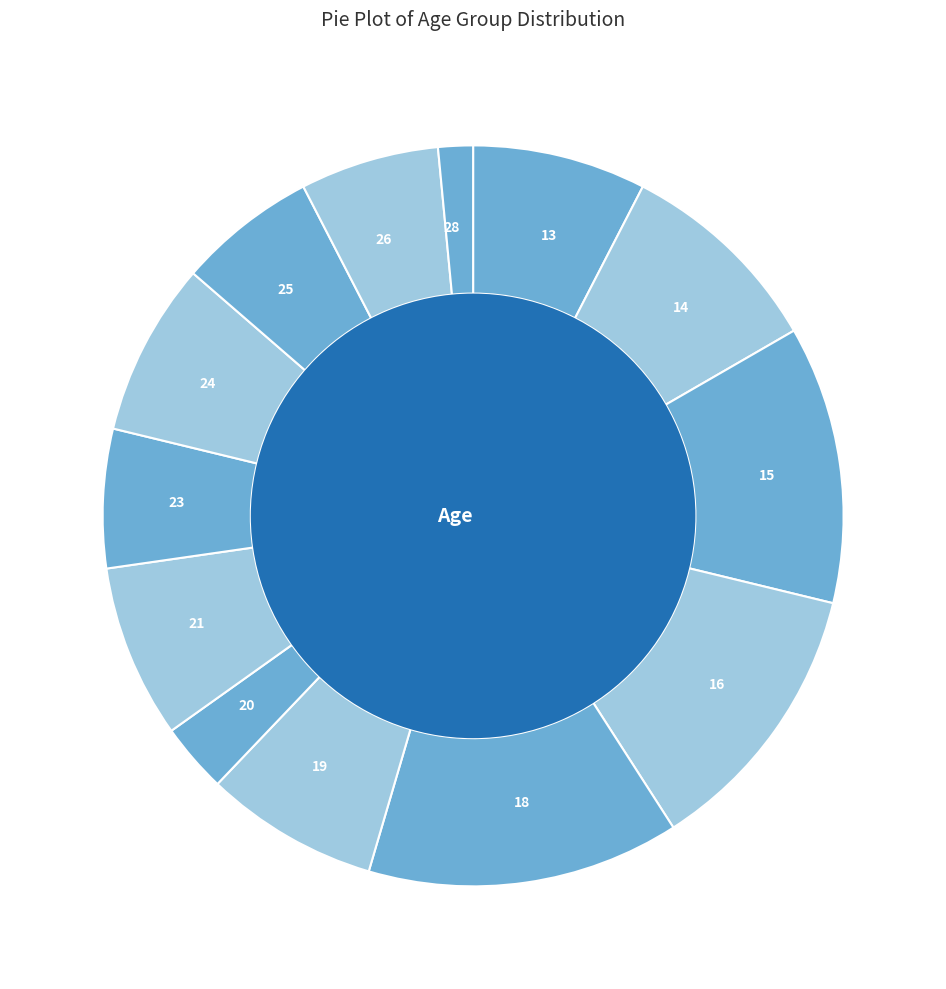

Which has a higher value, 28 or 20?

20